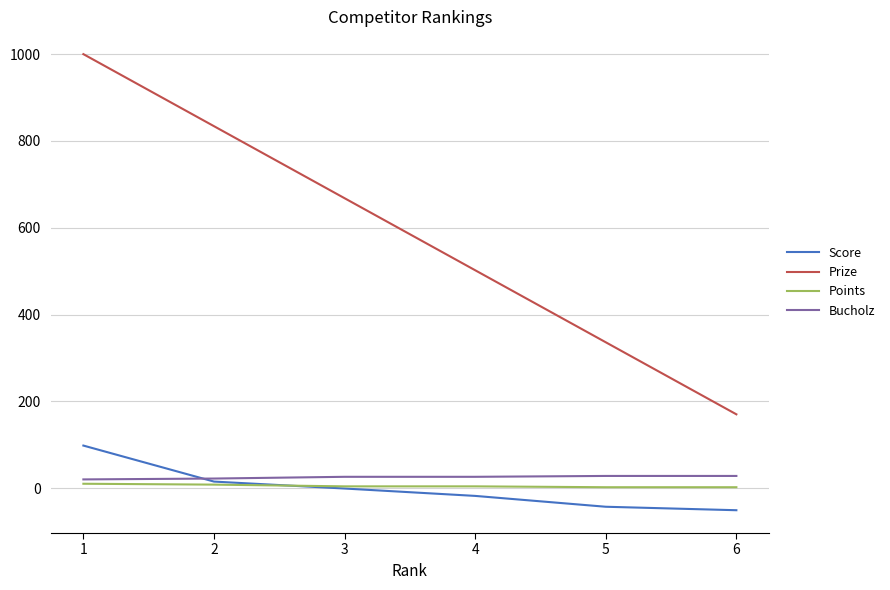

What is the maximum value shown in the chart?

1000